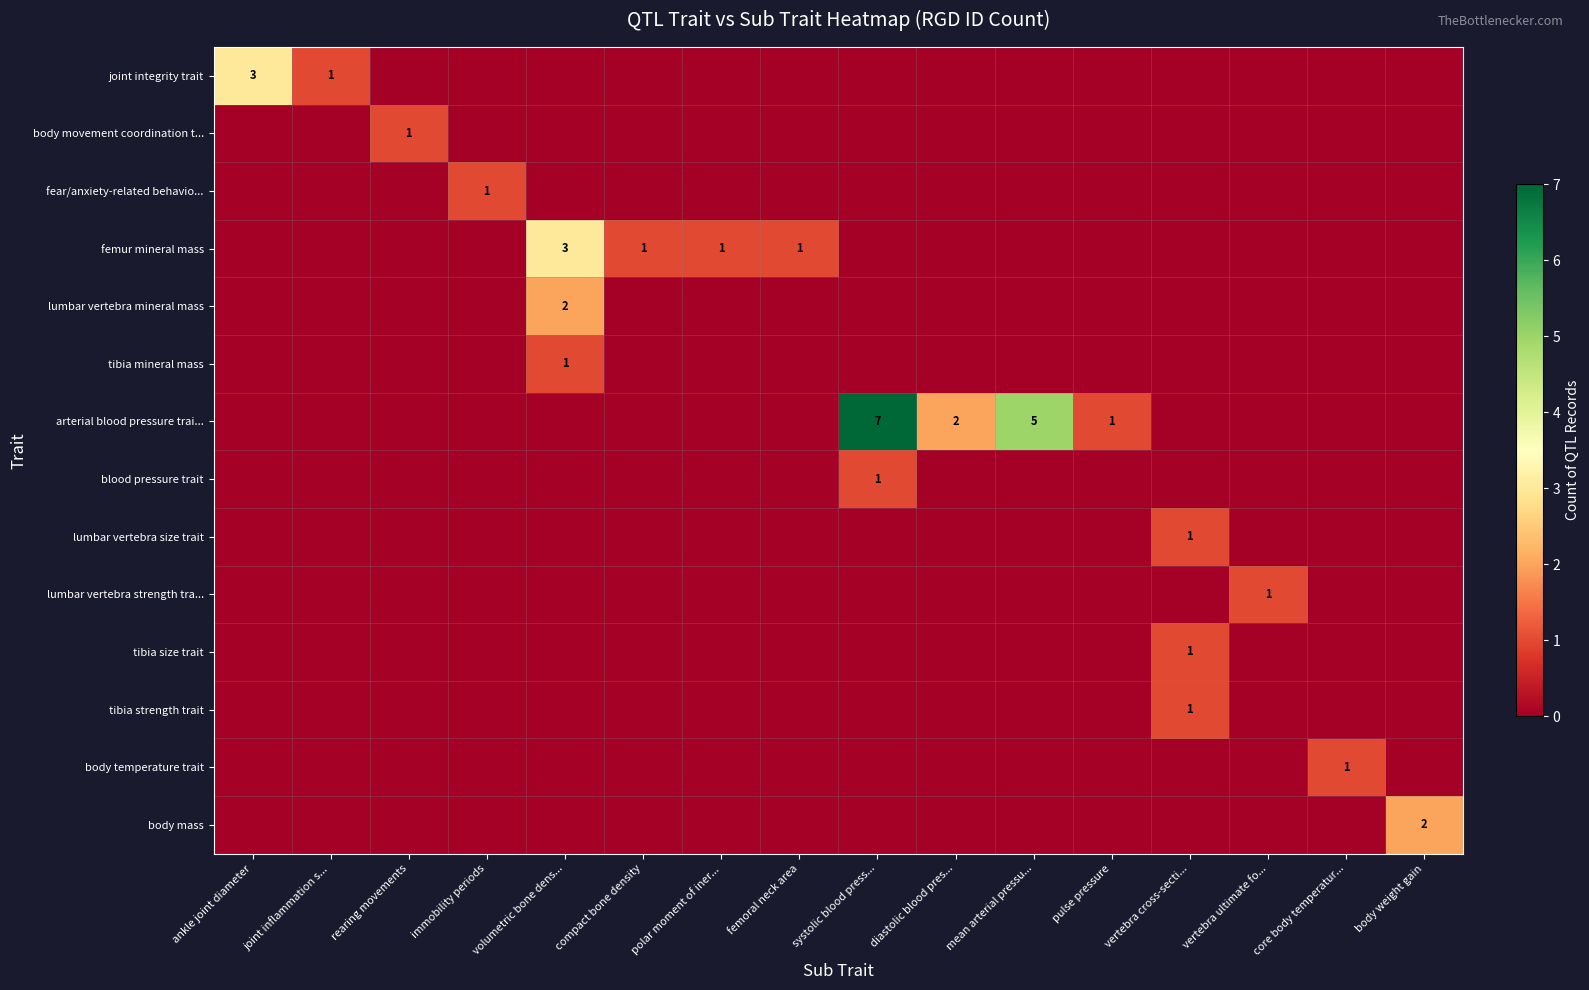

At how many categories does at least one series exceed 6?

1